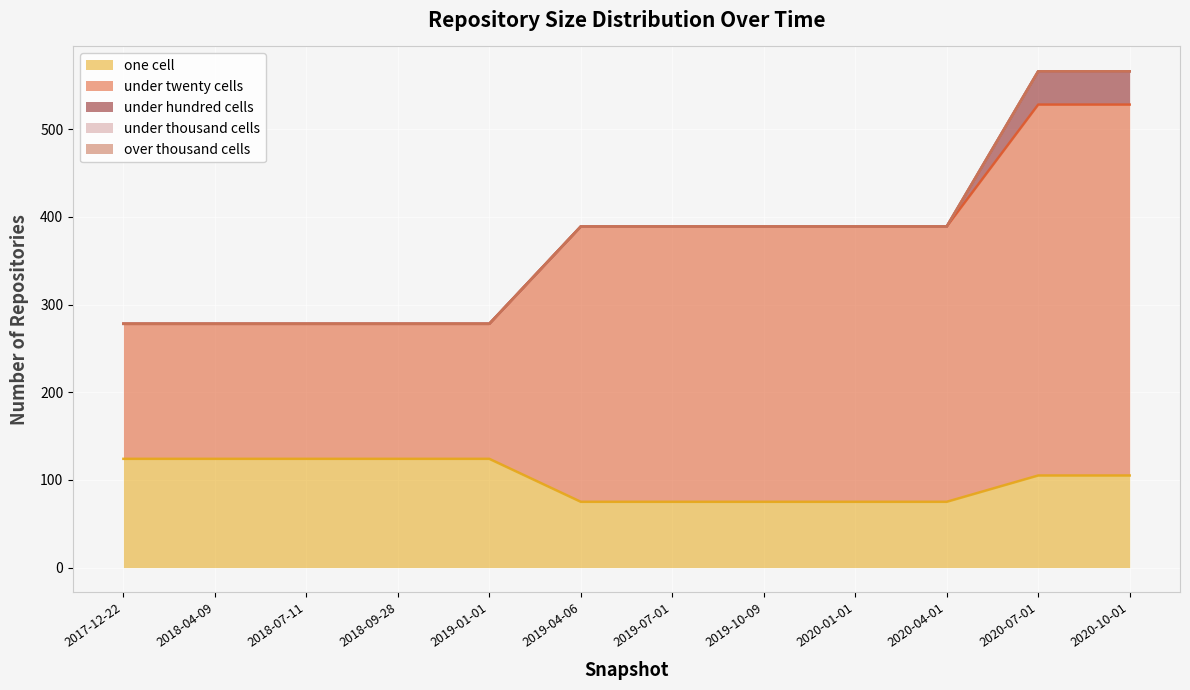

Does the chart display data point markers on the line(s)?

No